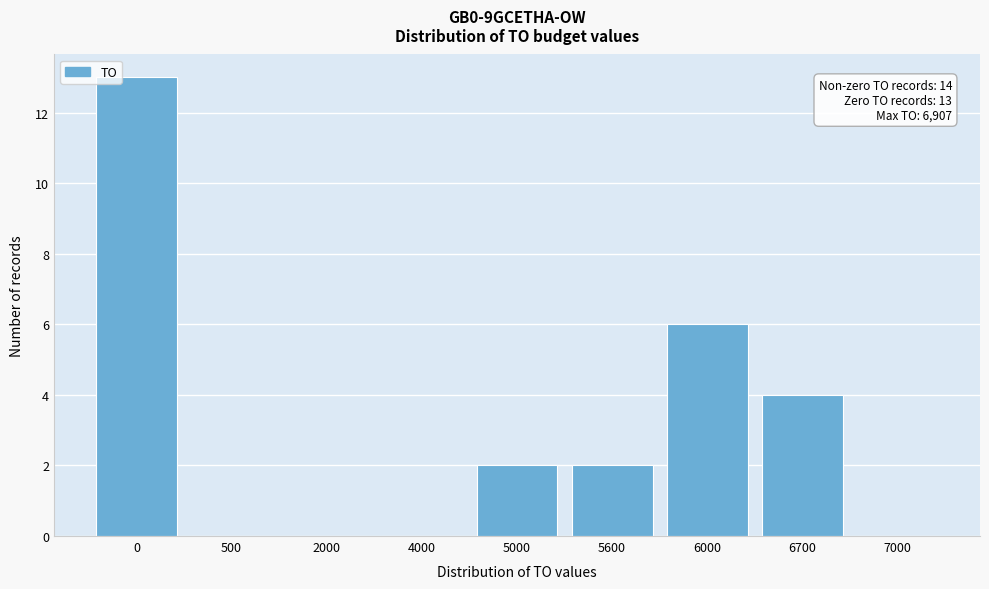

Reading left to right, what are all the values shown in this chart?

0=13	500=0	2000=0	4000=0	5000=2	5600=2	6000=6	6700=4	7000=0